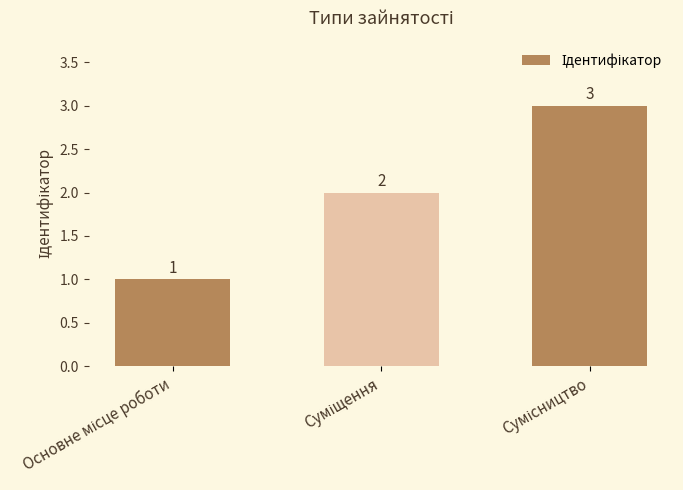

What is the value of the 2nd bar from the left?

2